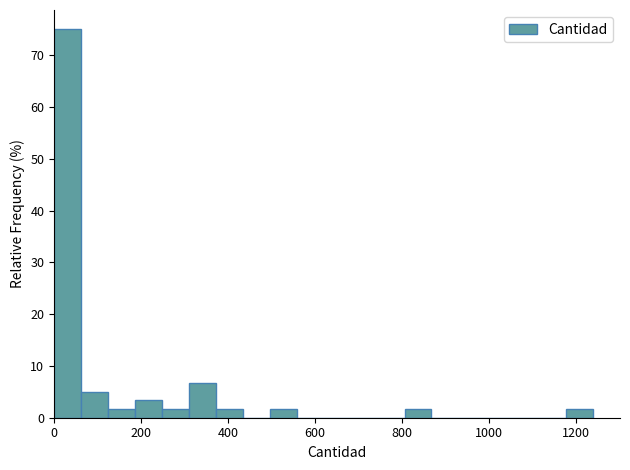

Read against the x-axis, roughly where is the centre of the tallest bar?

40